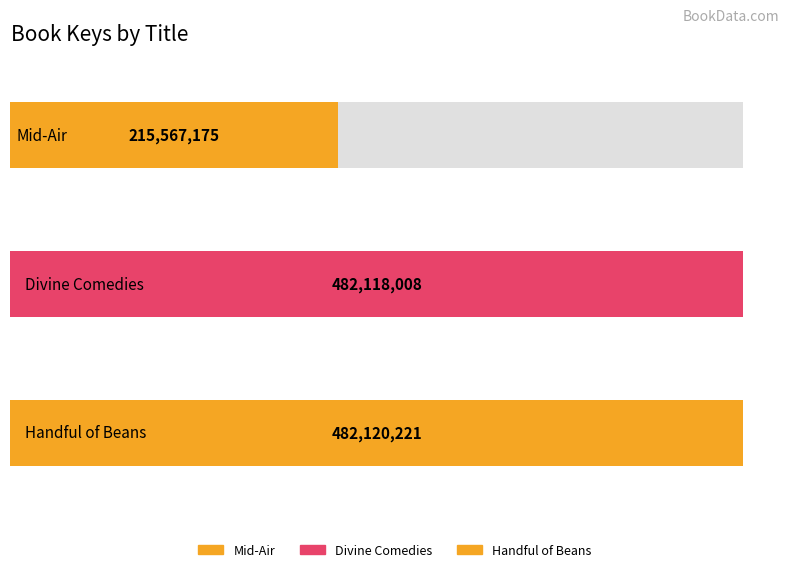

Reading left to right, extract all data points from this chart.

Mid-Air=215567175	Divine Comedies=482118008	Handful of Beans=482120221